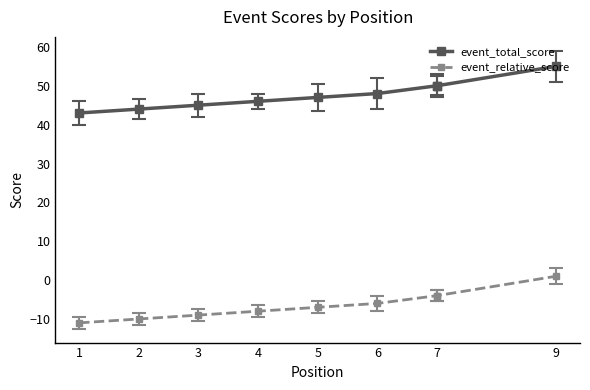

Read the event_total_score value at 5.

47